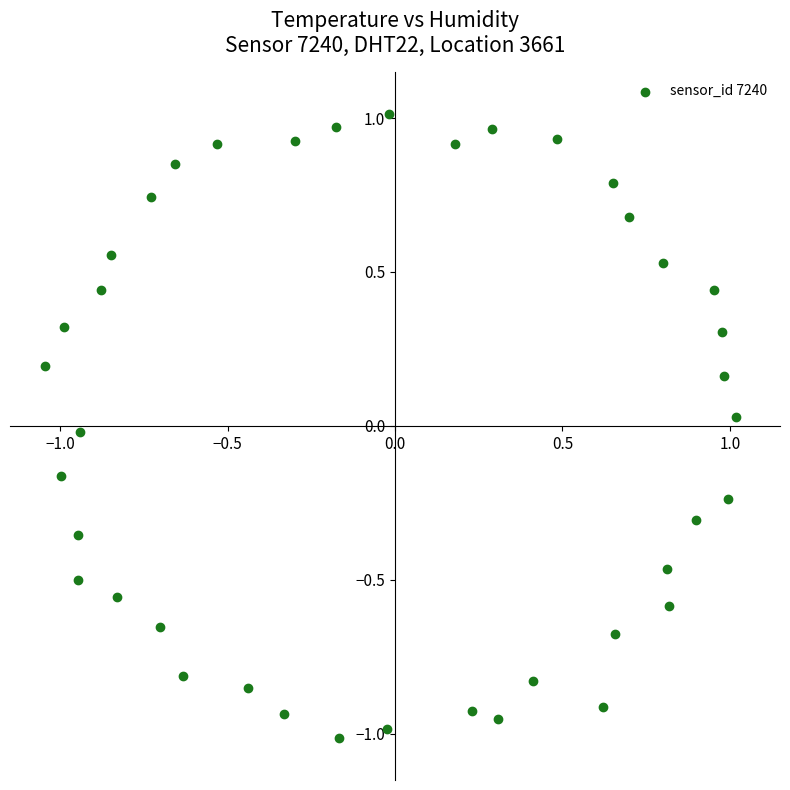

What is the range of X values (max minus min)?

2.1